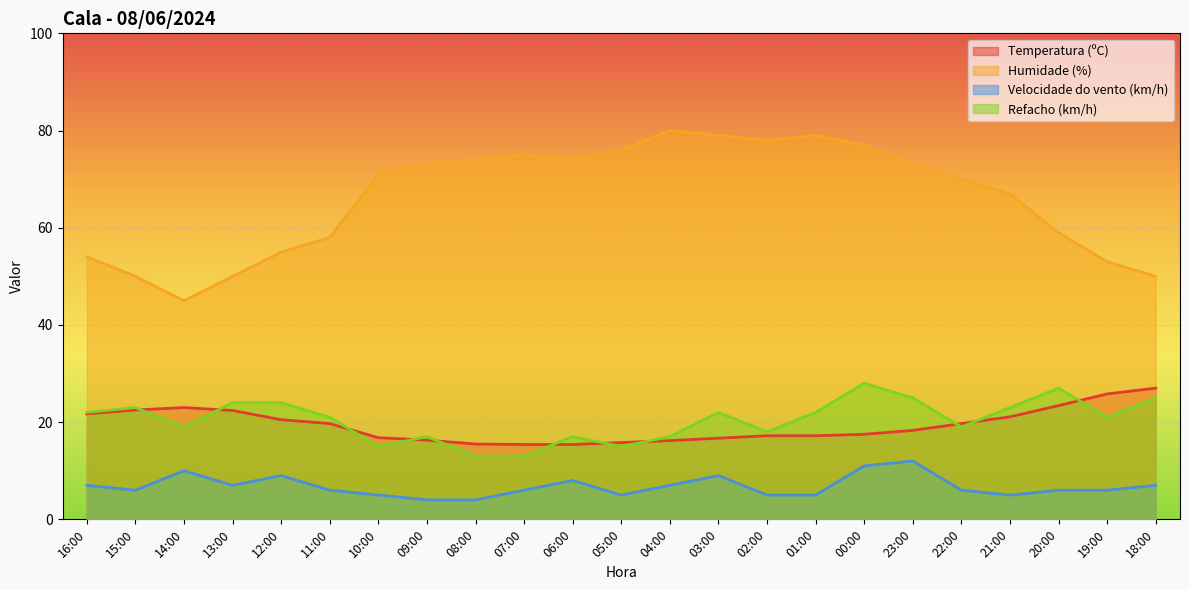

How many values in the Velocidade do vento (km/h) series are below 6?

7